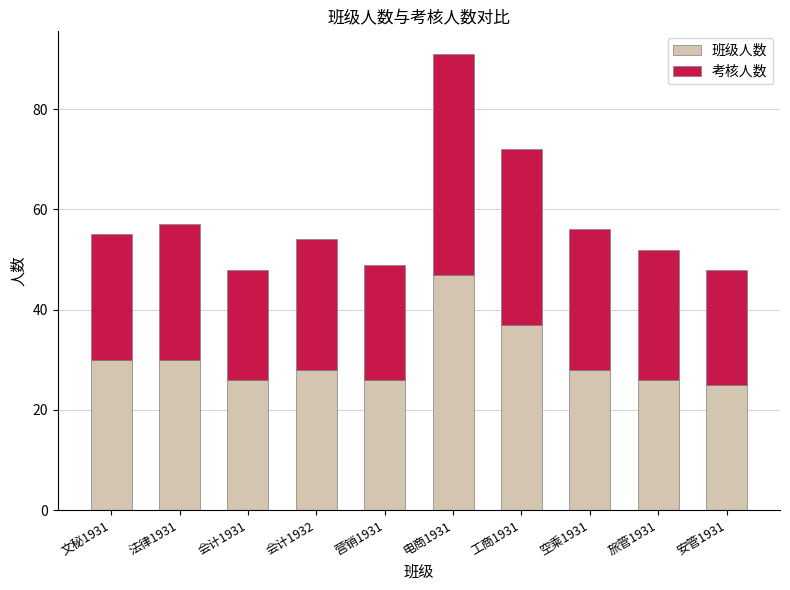

What is the sum of the 班级人数 values at 旅管1931 and 会计1931?

52